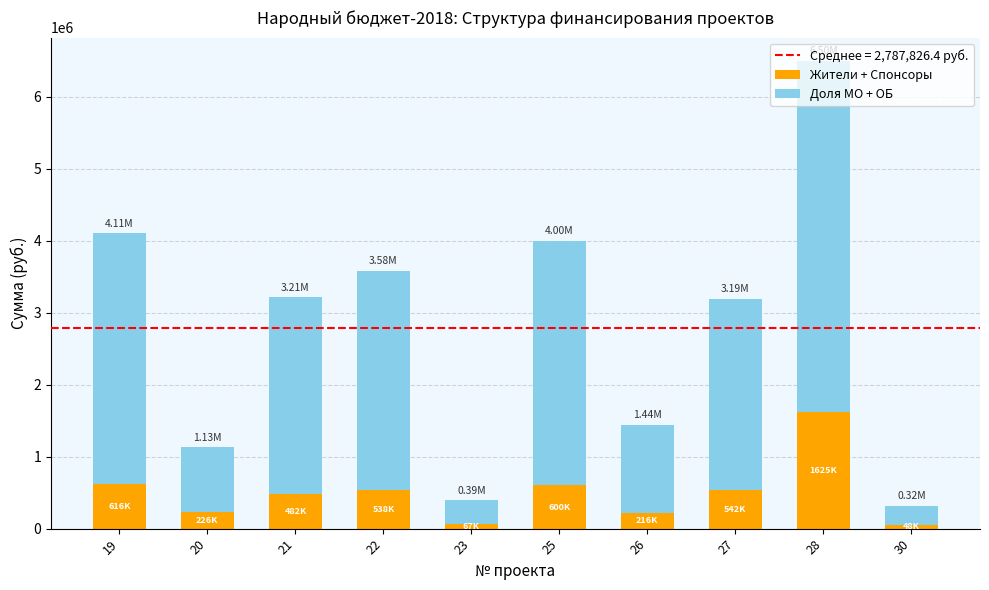

At which category is the sum across all series the highest?

28